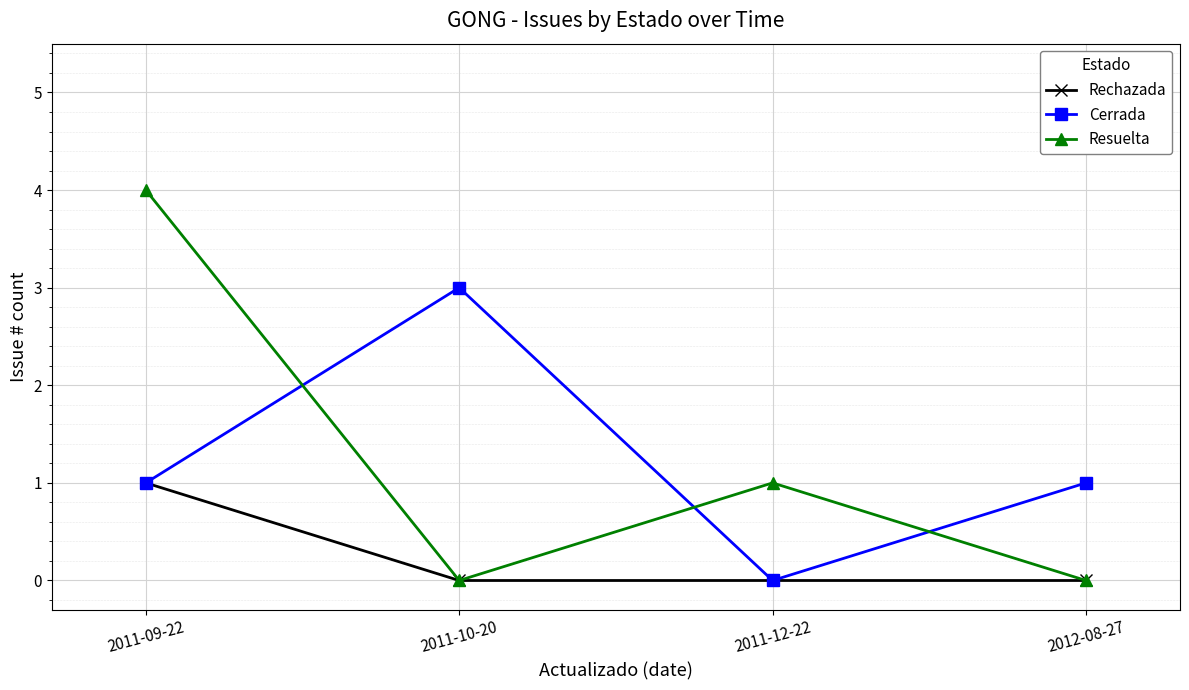

Is the value of Rechazada at 2012-08-27 greater than the value of Cerrada at 2012-08-27?

No